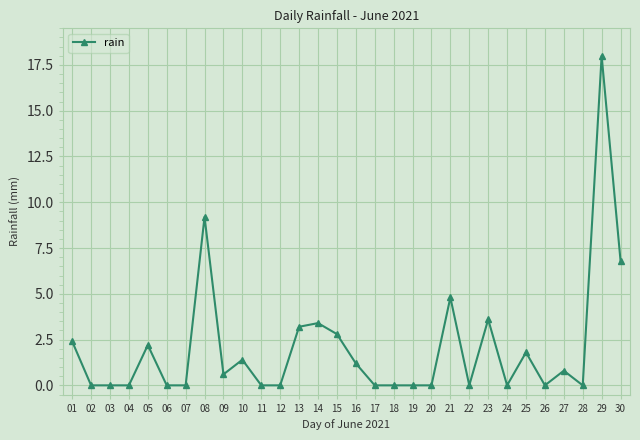

The chart shows a value of 0.0 at 04. True or false?

True